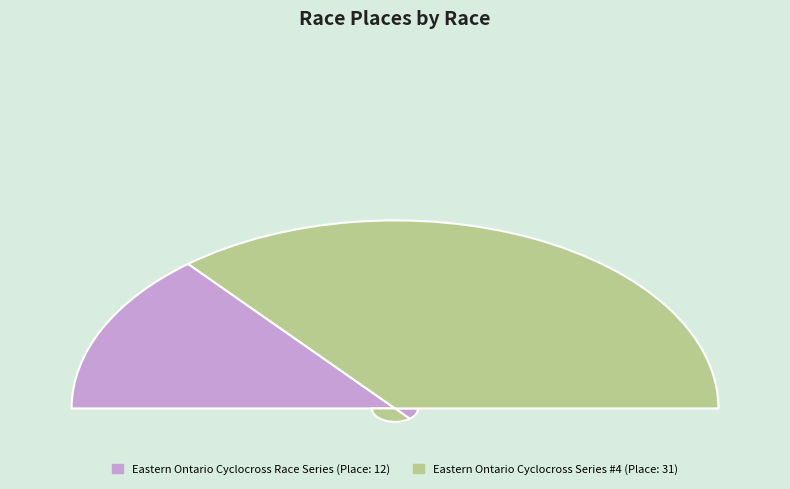

Rank the categories by value from lowest to highest.

Eastern Ontario Cyclocross Race Series, Eastern Ontario Cyclocross Series #4